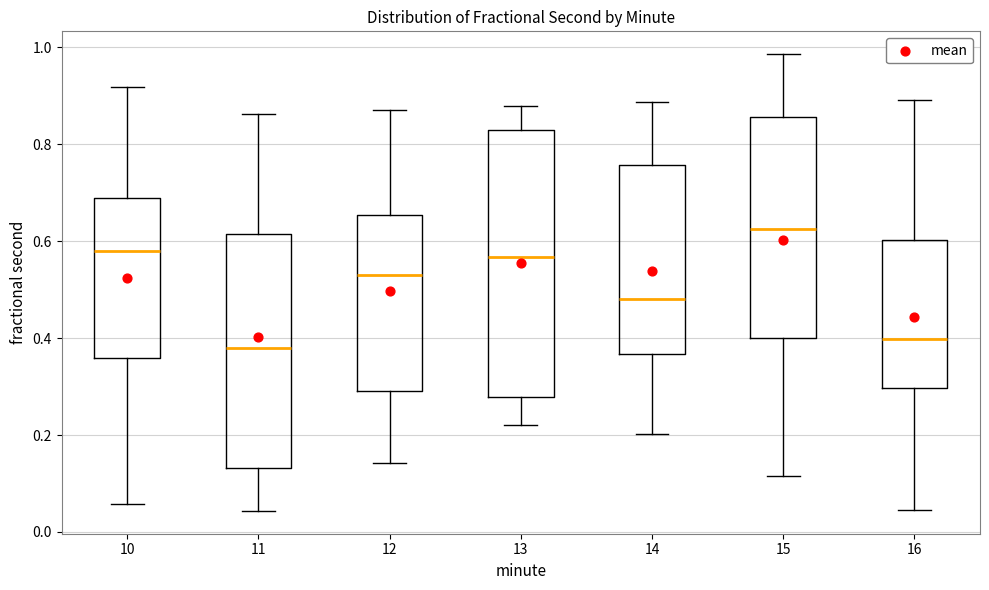

Comparing the boxes themselves (not the whiskers), which one is the tallest?

13